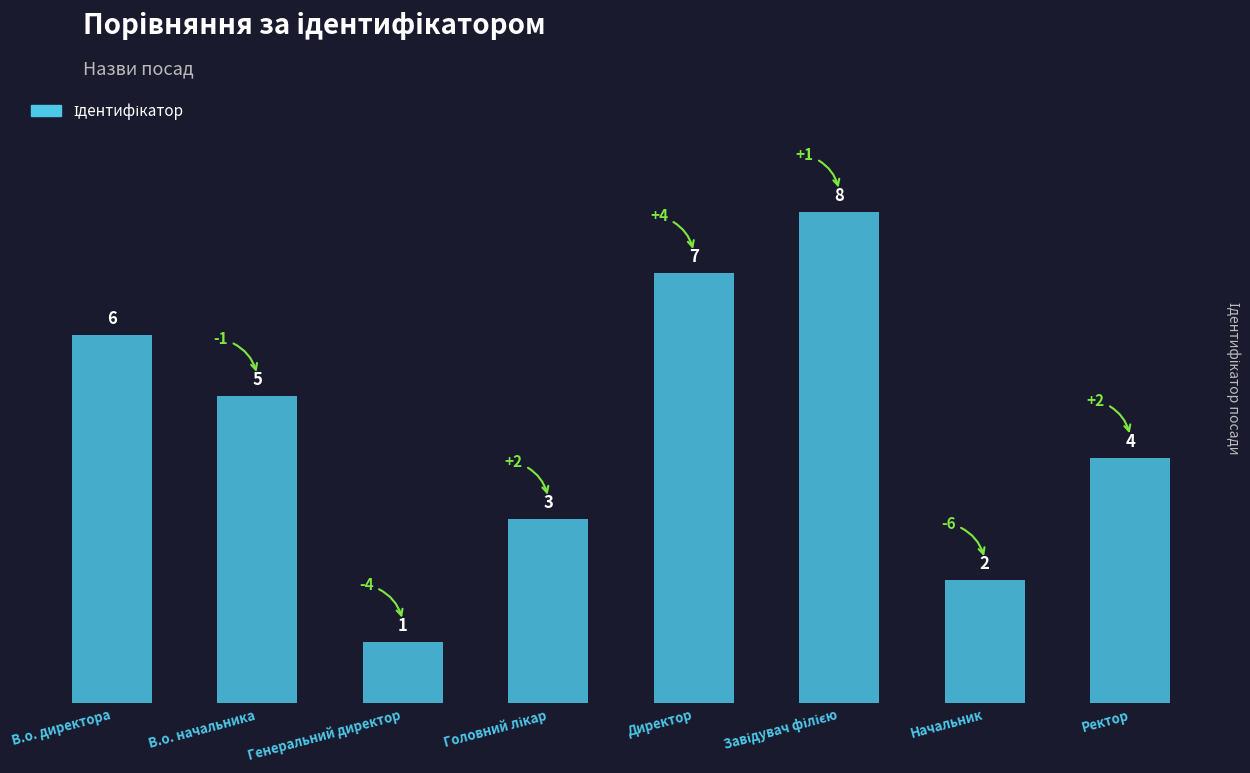

What is the sum of all values?

36